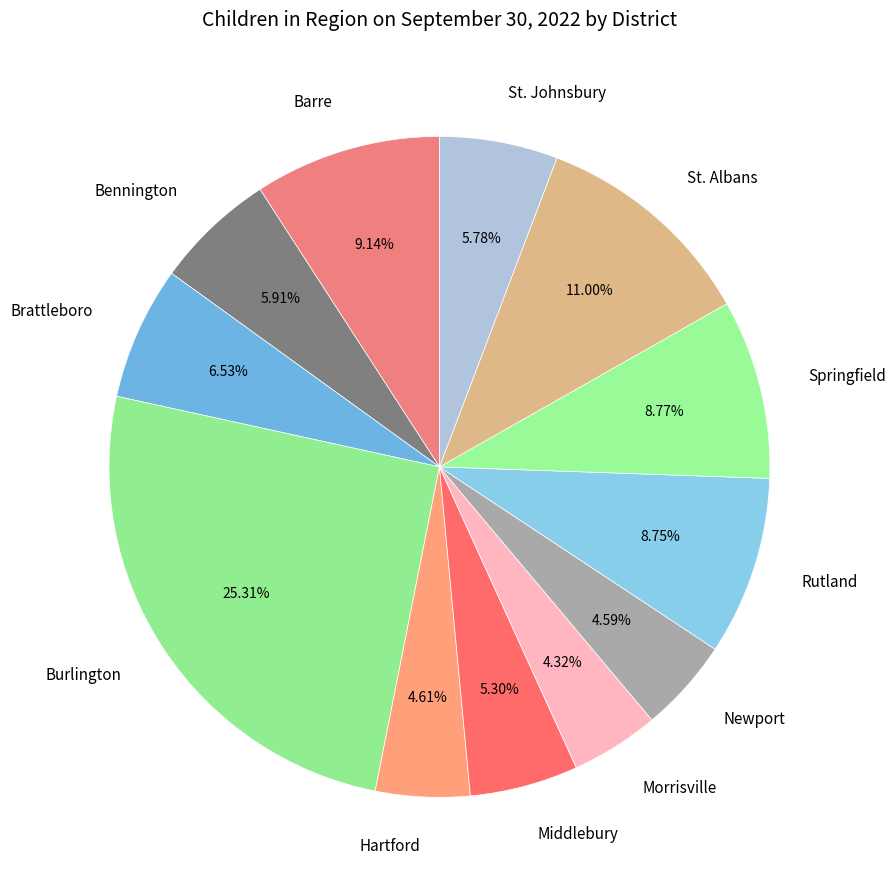

Count the number of slices in the pie.

12